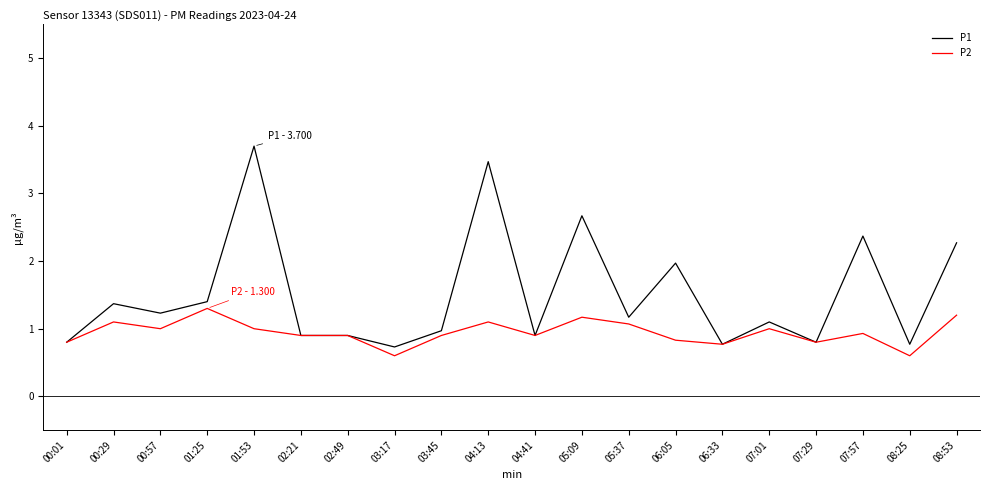

At which label does P2 reach its peak?

01:25